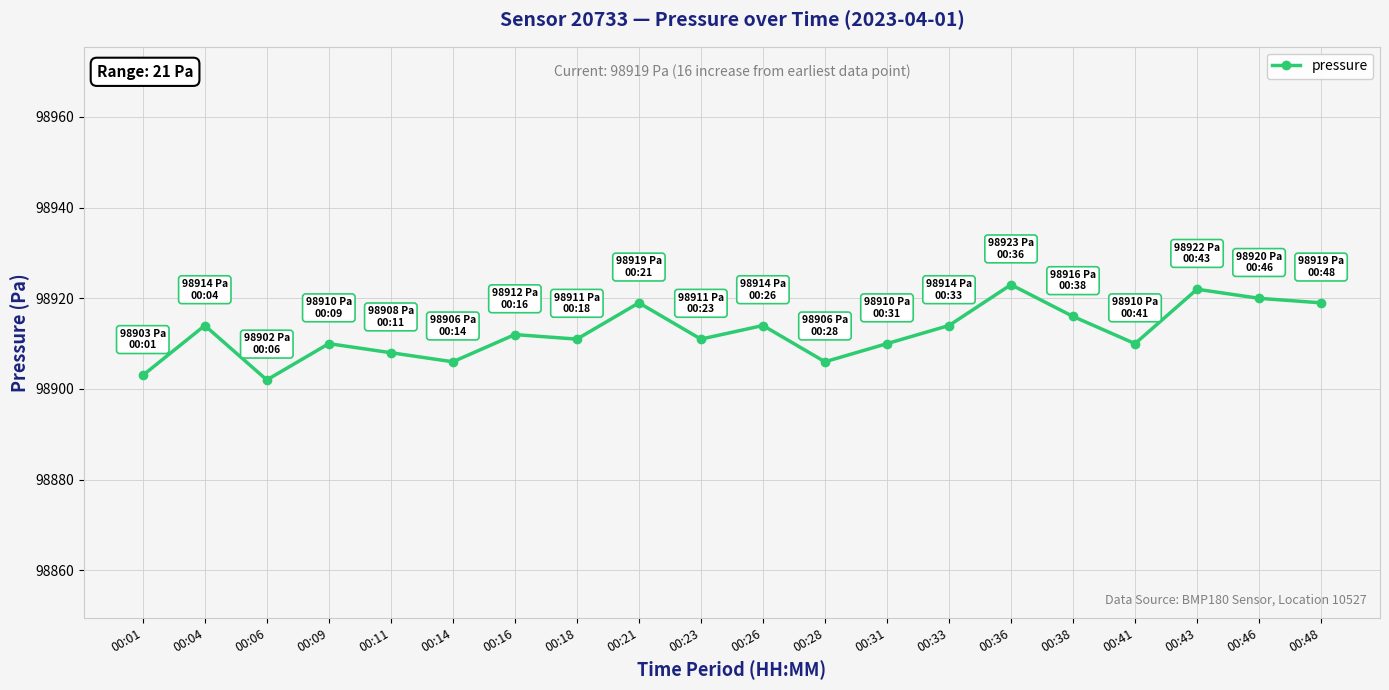

Reading right to left, extract all data points from this chart.

98919	98920	98922	98910	98916	98923	98914	98910	98906	98914	98911	98919	98911	98912	98906	98908	98910	98902	98914	98903